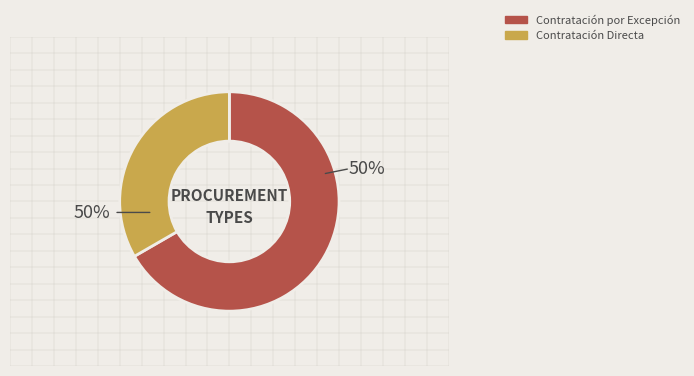

Rank the categories by value from lowest to highest.

Contratación Directa, Contratación por Excepción